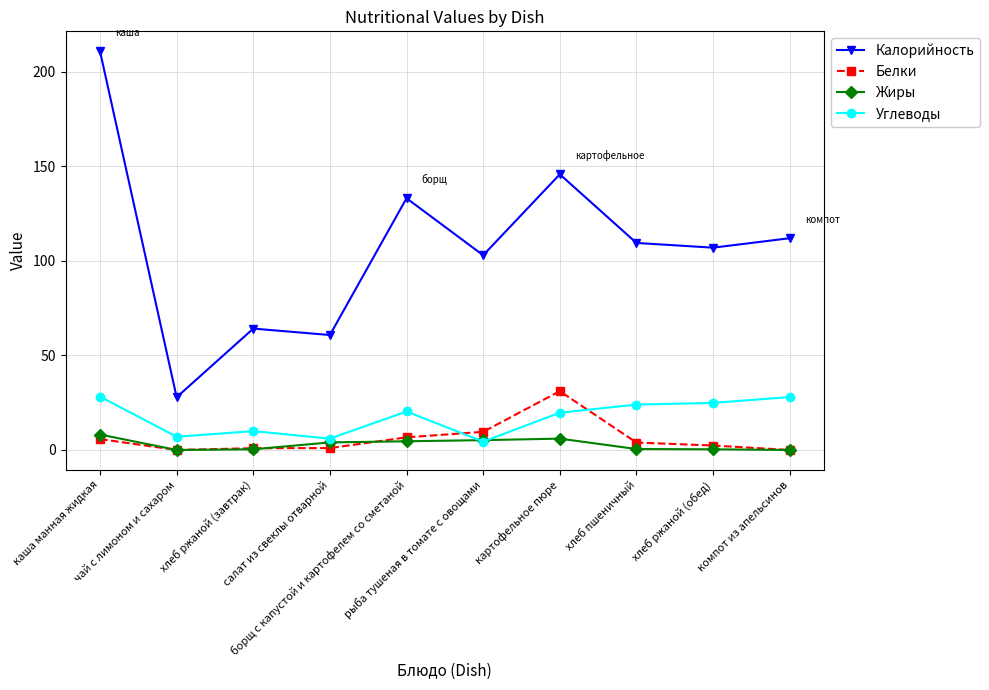

What is the highest value of the Калорийность series?

210.9